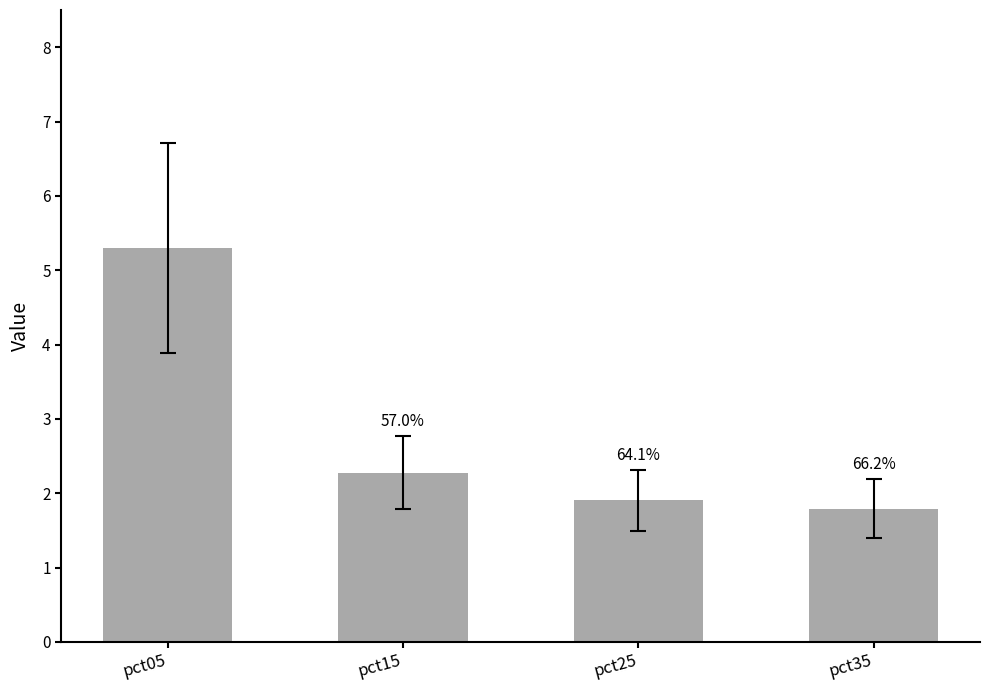

Reading right to left, list all the values displayed in this chart.

1.8	1.9	2.3	5.3